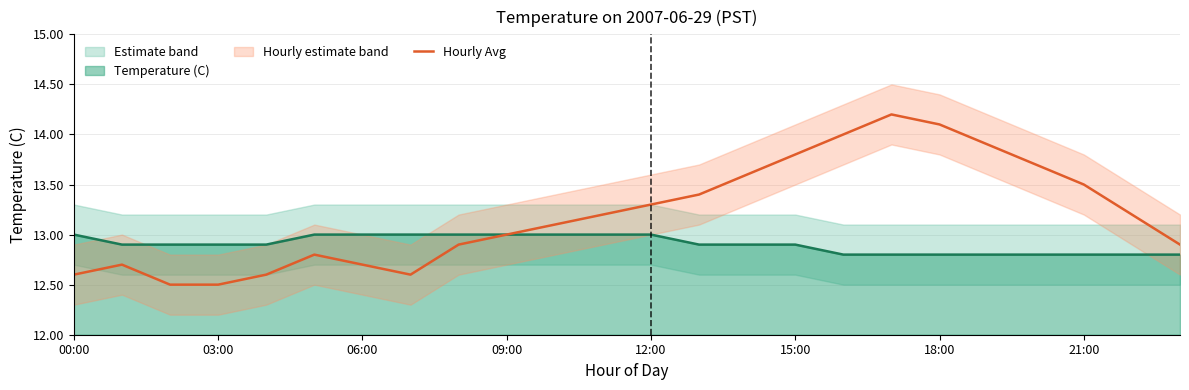

The value of Temperature (C) at 15:00 is 4.0. True or false?

False